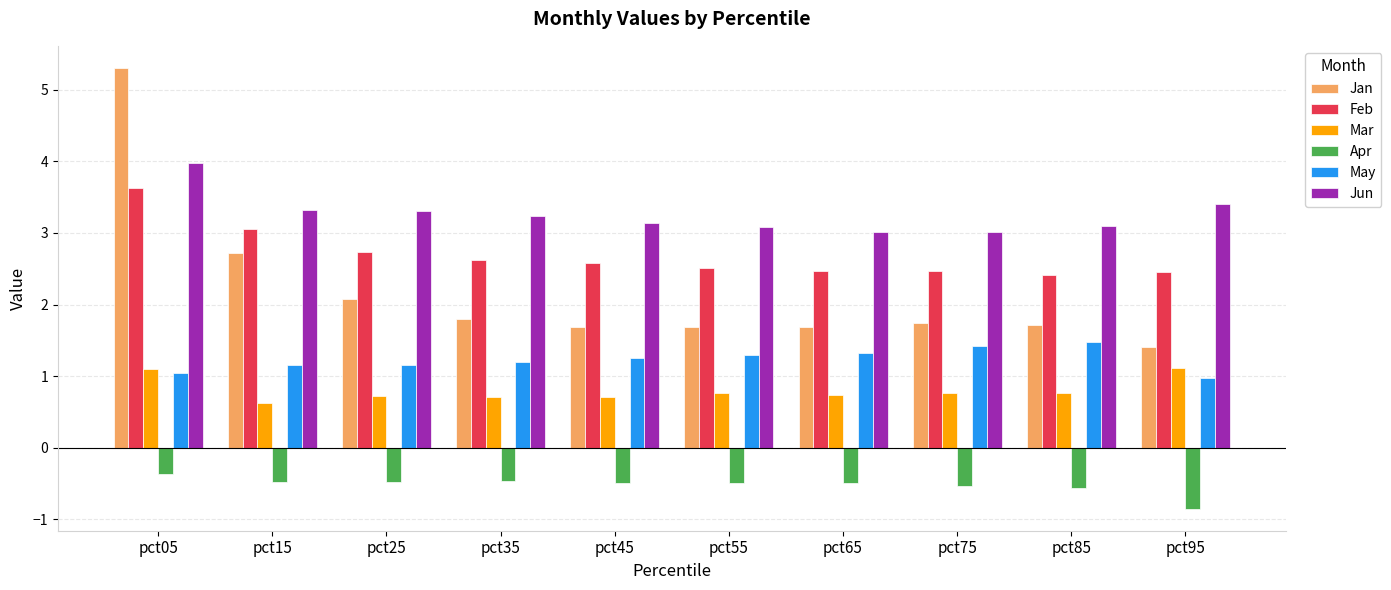

Read the Jan value at pct15.

2.7